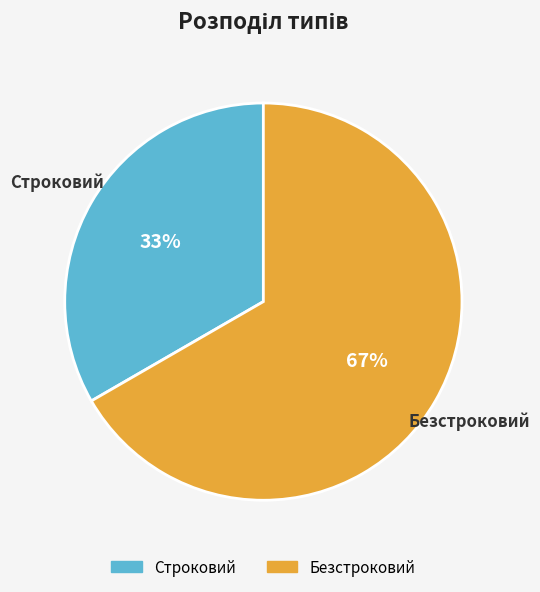

Which has a higher value, Строковий or Безстроковий?

Безстроковий